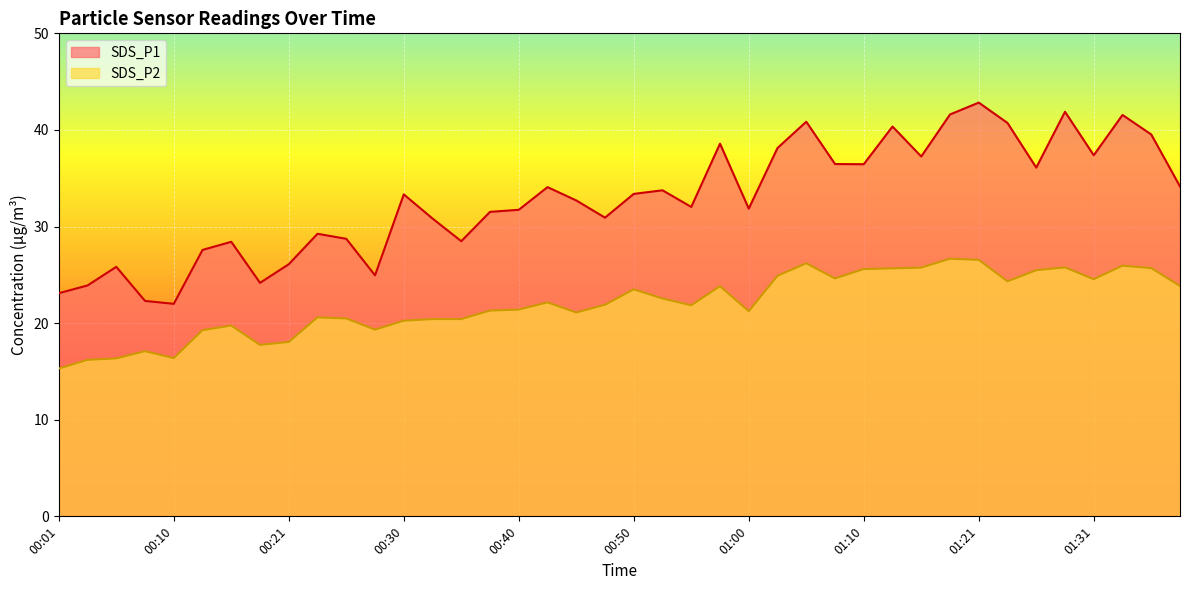

Count the number of categories in the chart.

40